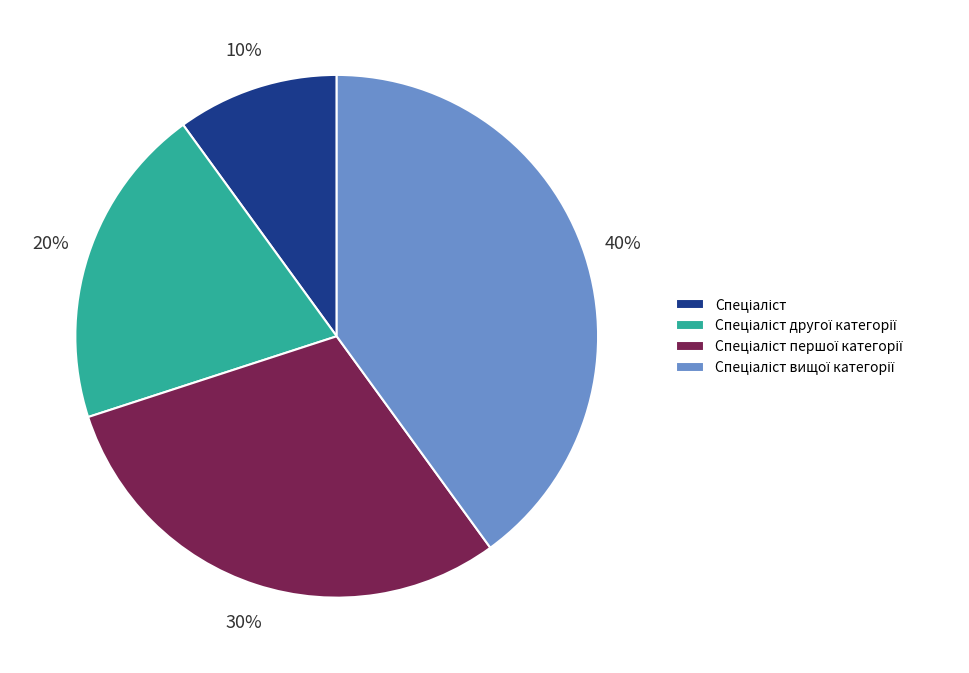

To the nearest percent, what is the difference between the largest and smallest slice percentages?

30%